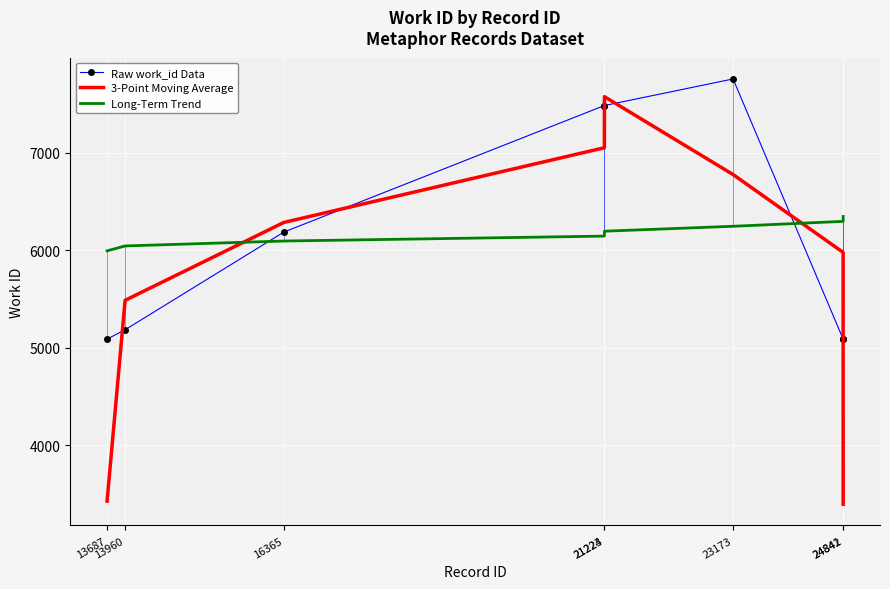

At which label does Raw work_id Data first exceed 6187?

21223